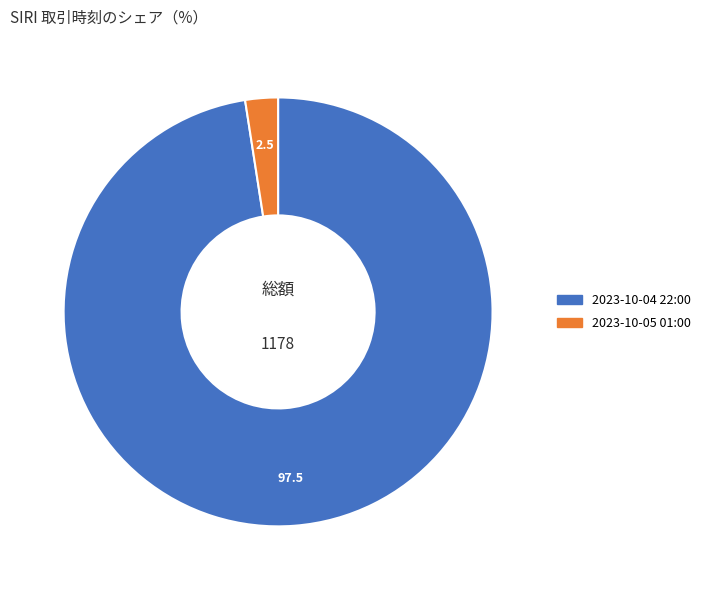

Rank the categories by value from highest to lowest.

2023-10-04 22:00, 2023-10-05 01:00